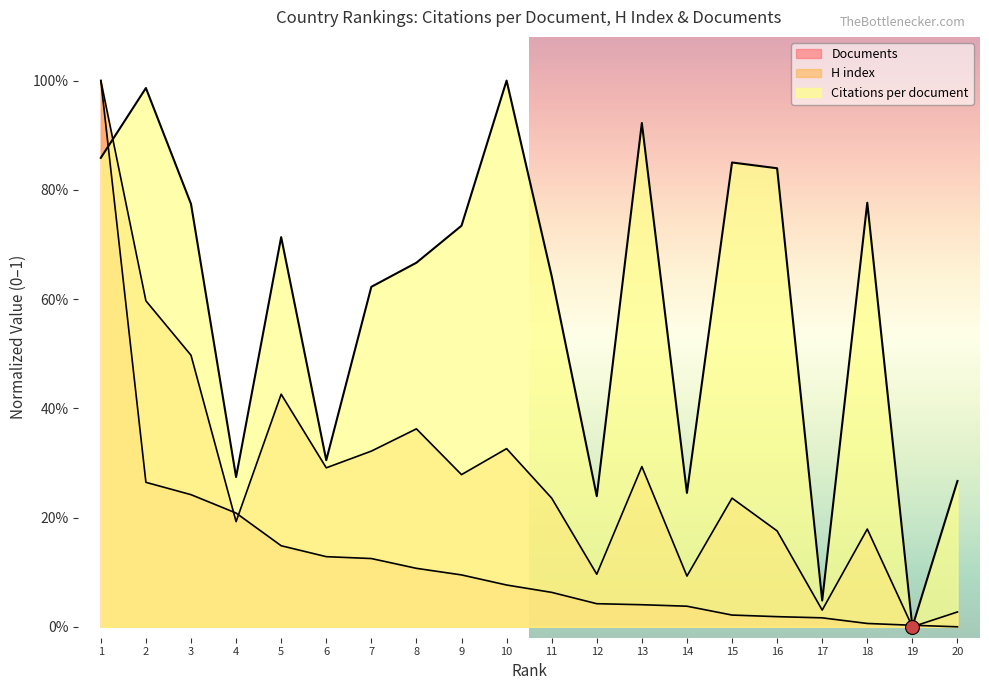

At which category does H index reach its first local valley?

4